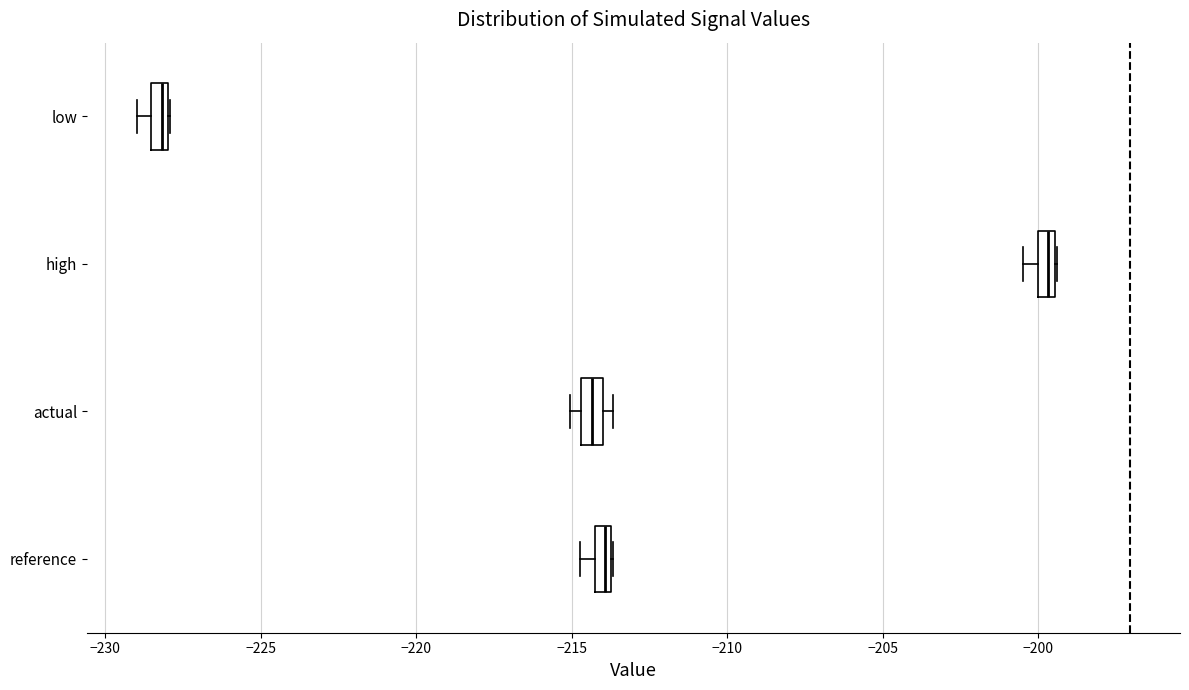

Where is the left edge of the box for reference on the x-axis? The values are not printed on the chart, so give them approximately, as read against the axis.

-214.5